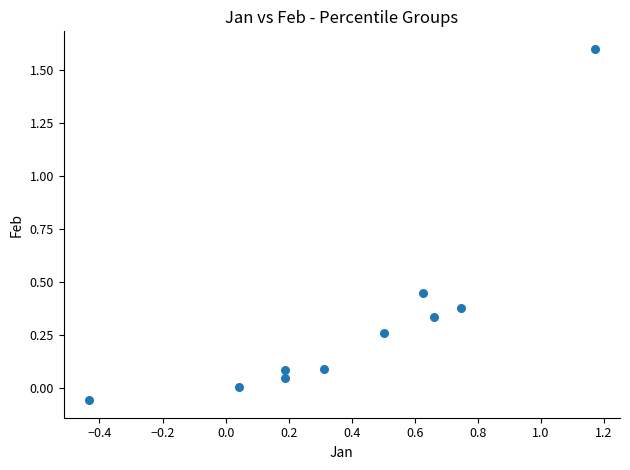

What is the range of X values (max minus min)?

1.6